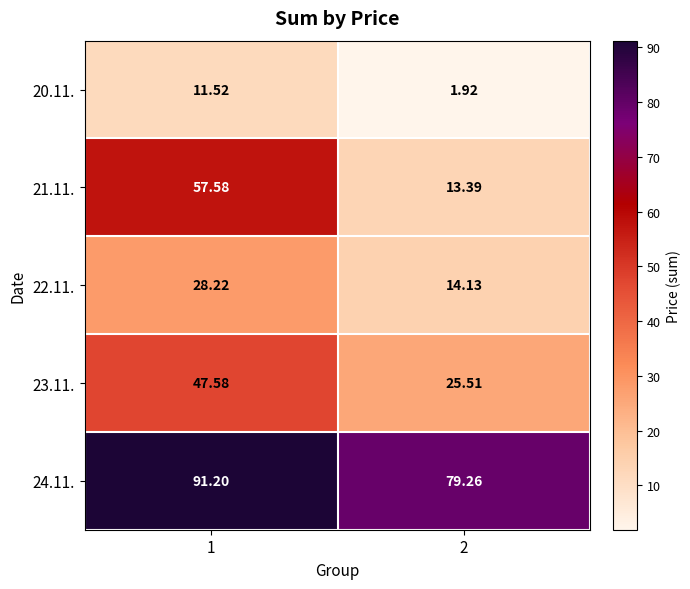

Is the value of 20.11. at 1 greater than the value of 21.11. at 1?

No